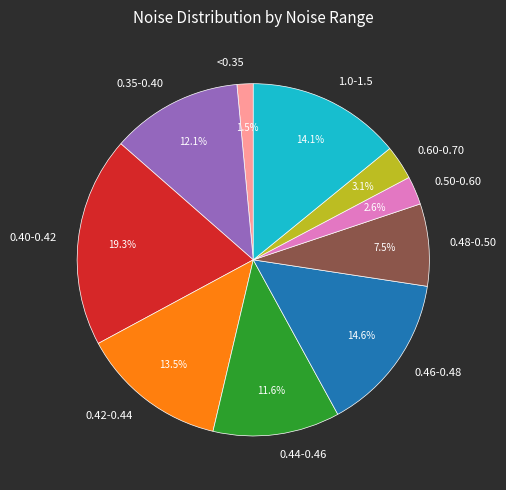

What is the largest slice in the pie chart?

0.40-0.42